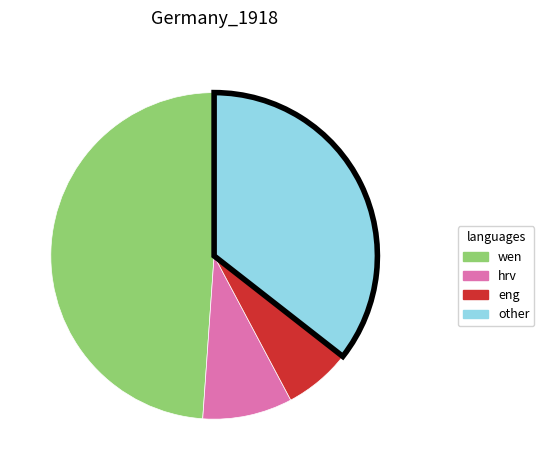

Is there any slice that represents more than half of the pie?

No